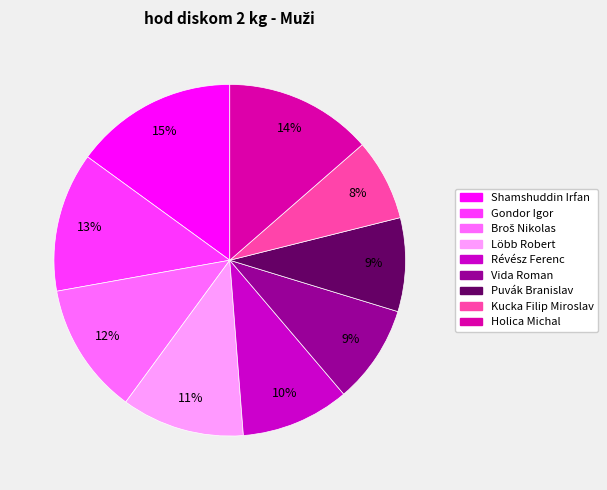

What is the change in value from Broš Nikolas to Vida Roman?

-12.7